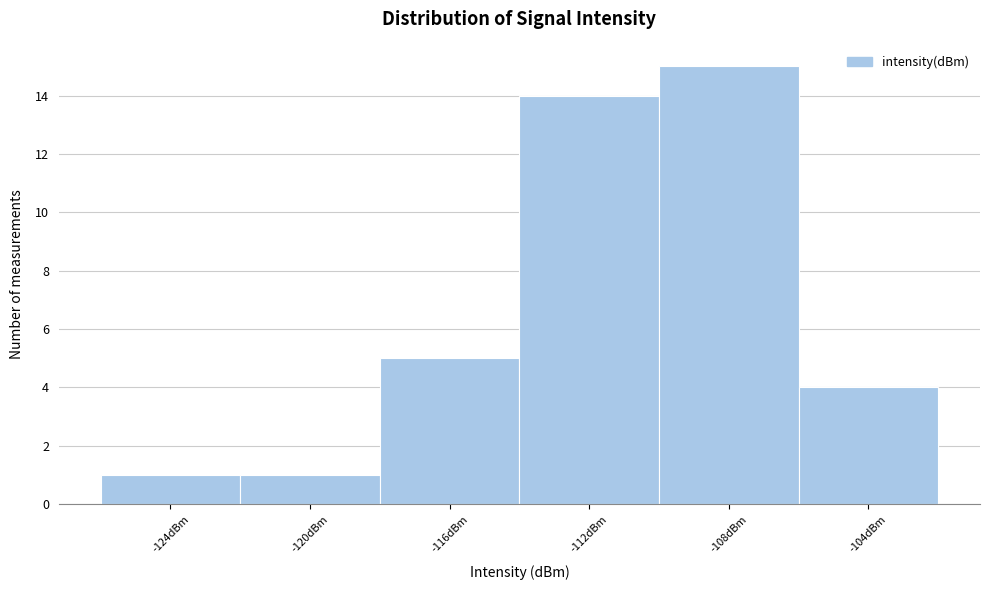

Reading right to left, extract all data points from this chart.

-104dBm=4	-108dBm=15	-112dBm=14	-116dBm=5	-120dBm=1	-124dBm=1